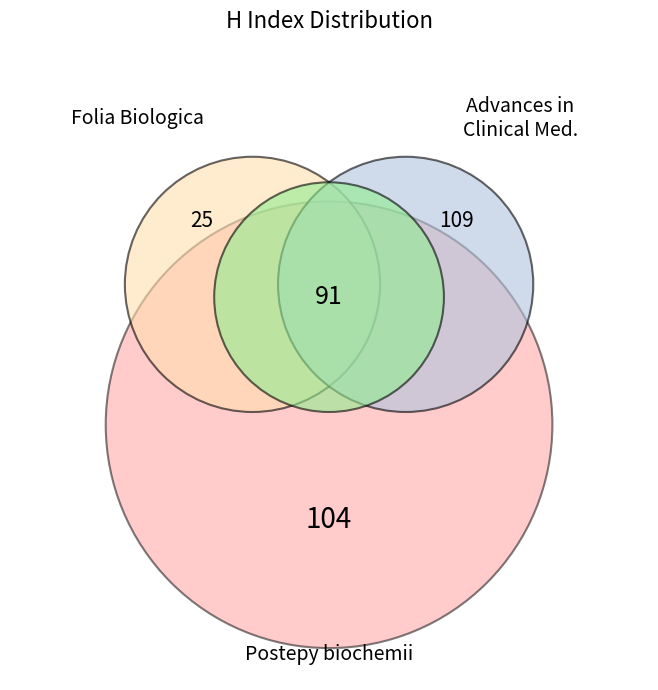

What percentage is the Advances in Clinical and Experimental Medicine slice, to the nearest percent?

33%